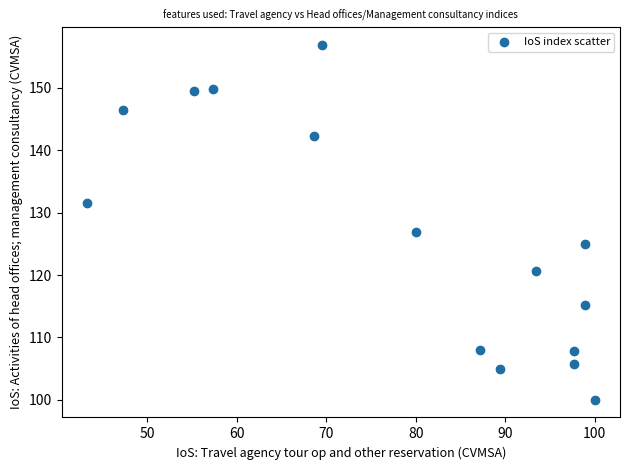

What Y value in the scatter plot is closest to 128?

126.9